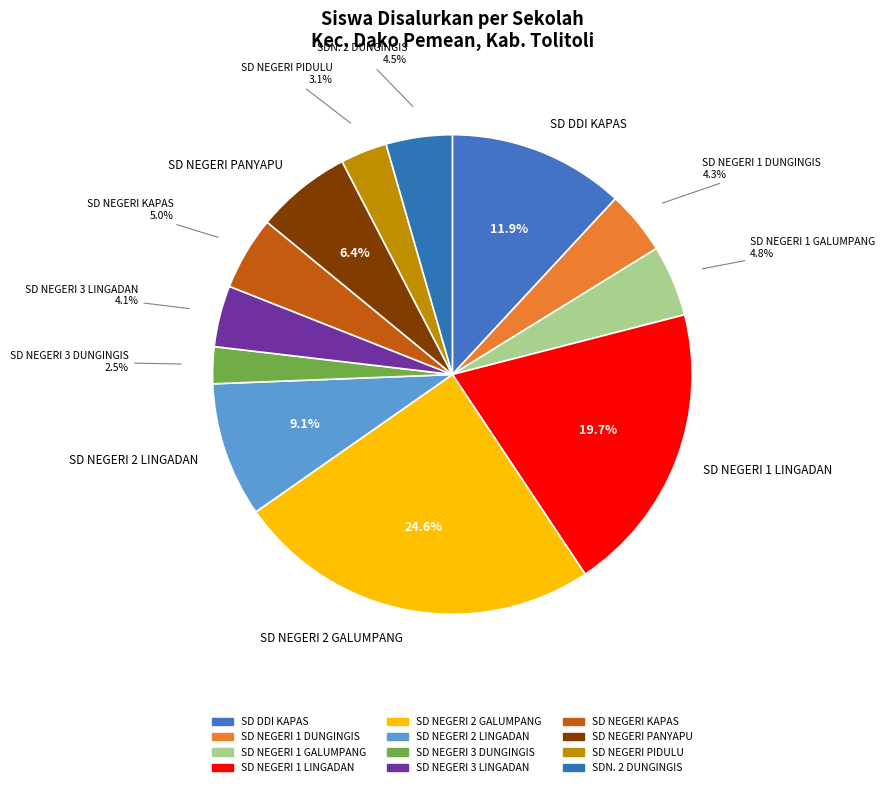

Does SD DDI KAPAS represent more than half of the total?

No